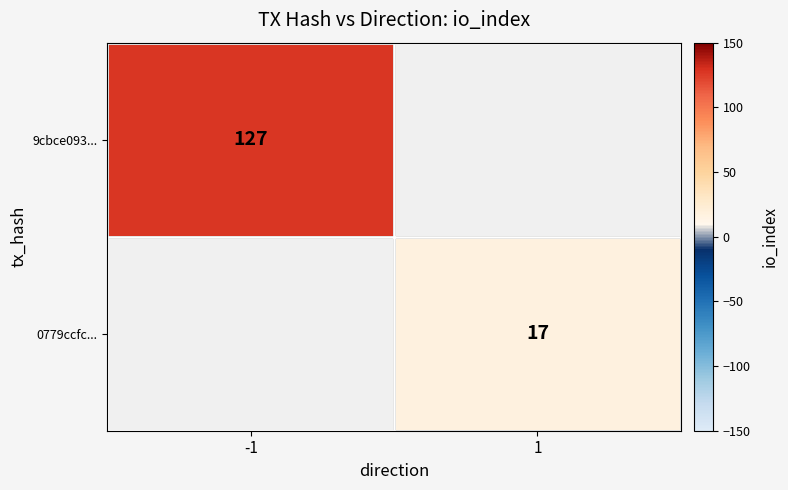

The value of 9cbce093... at -1 is 127. True or false?

True